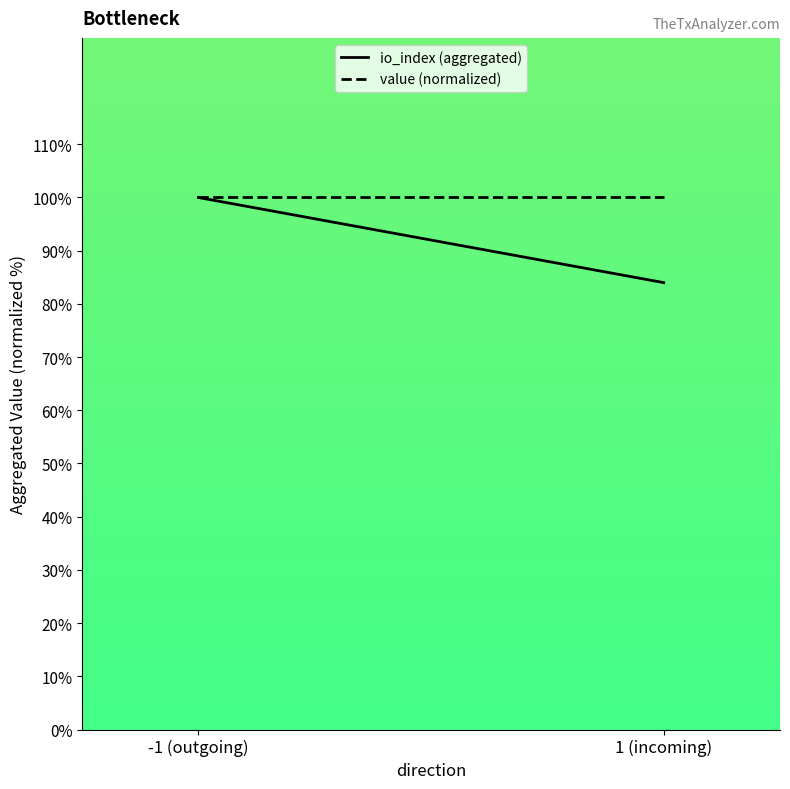

What is the sum of the io_index (aggregated) values at 1 (incoming) and -1 (outgoing)?

184